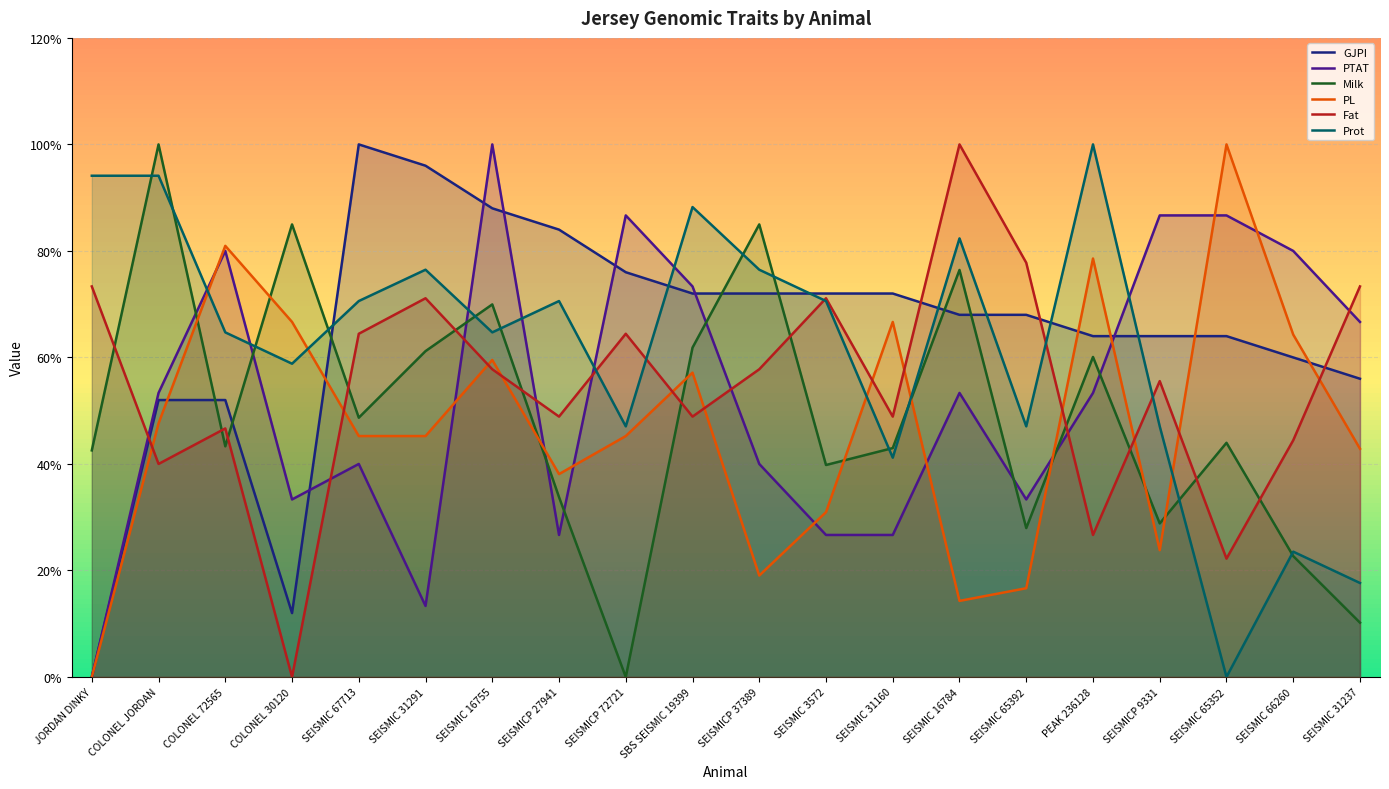

Reading right to left, extract all data points from this chart.

GJPI: 56.0	60.0	64.0	64.0	64.0	68.0	68.0	72.0	72.0	72.0	72.0	76.0	84.0	88.0	96.0	100.0	12.0	52.0	52.0	0.0
PTAT: 66.7	80.0	86.7	86.7	53.3	33.3	53.3	26.7	26.7	40.0	73.3	86.7	26.7	100.0	13.3	40.0	33.3	80.0	53.3	0.0
Milk: 10.2	22.7	44.0	28.8	60.1	28.0	76.4	43.0	39.8	85.0	61.8	0.0	33.8	70.0	61.2	48.7	85.0	43.3	100.0	42.5
PL: 42.9	64.3	100.0	23.8	78.6	16.7	14.3	66.7	31.0	19.0	57.1	45.2	38.1	59.5	45.2	45.2	66.7	81.0	47.6	0.0
Fat: 73.3	44.4	22.2	55.6	26.7	77.8	100.0	48.9	71.1	57.8	48.9	64.4	48.9	57.8	71.1	64.4	0.0	46.7	40.0	73.3
Prot: 17.6	23.5	0.0	47.1	100.0	47.1	82.4	41.2	70.6	76.5	88.2	47.1	70.6	64.7	76.5	70.6	58.8	64.7	94.1	94.1